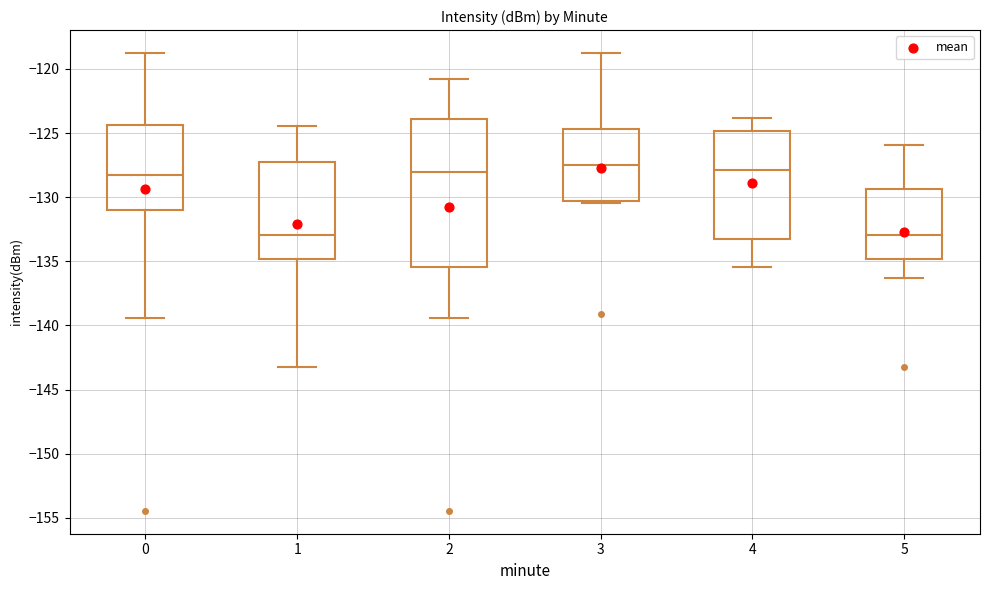

Reading left to right, transcribe this box plot: for each box, give where its median line is, the range the box spans, and where its two whiskers end, as read against the y-axis. The values are not printed on the chart, so give them approximately, as read against the axis.

0: median -128.5, box -131.0 to -124.5, whiskers -139.5 to -119.0
1: median -133.0, box -135.0 to -127.5, whiskers -143.5 to -124.5
2: median -128.0, box -135.5 to -124.0, whiskers -139.5 to -121.0
3: median -127.5, box -130.5 to -124.5, whiskers -130.5 (just below the box's lower edge) to -119.0
4: median -128.0, box -133.0 to -125.0, whiskers -135.5 to -124.0
5: median -133.0, box -135.0 to -129.5, whiskers -136.5 to -126.0